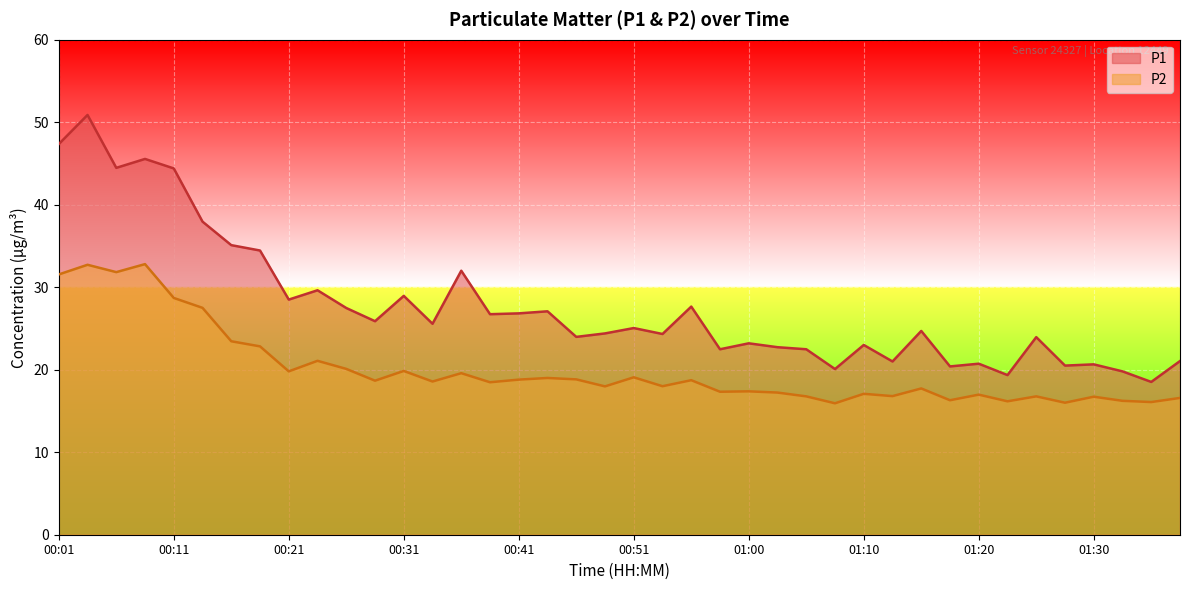

What is the label of the 16th point from the left?

00:38